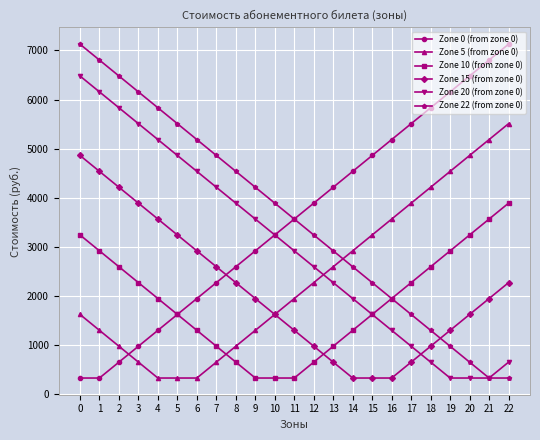

What is the value of the Zone 10 (from zone 0) point at the 1st from the left?

3240